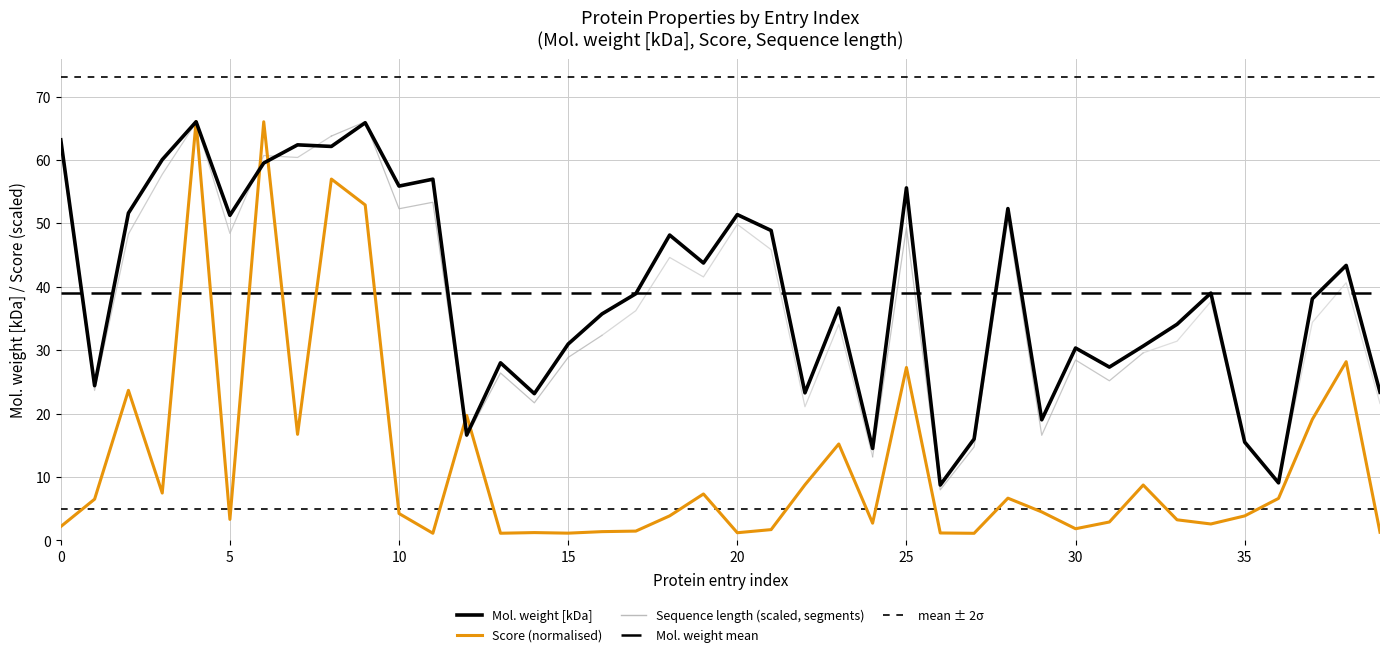

What is the difference between the highest and lowest values at 34?

36.4